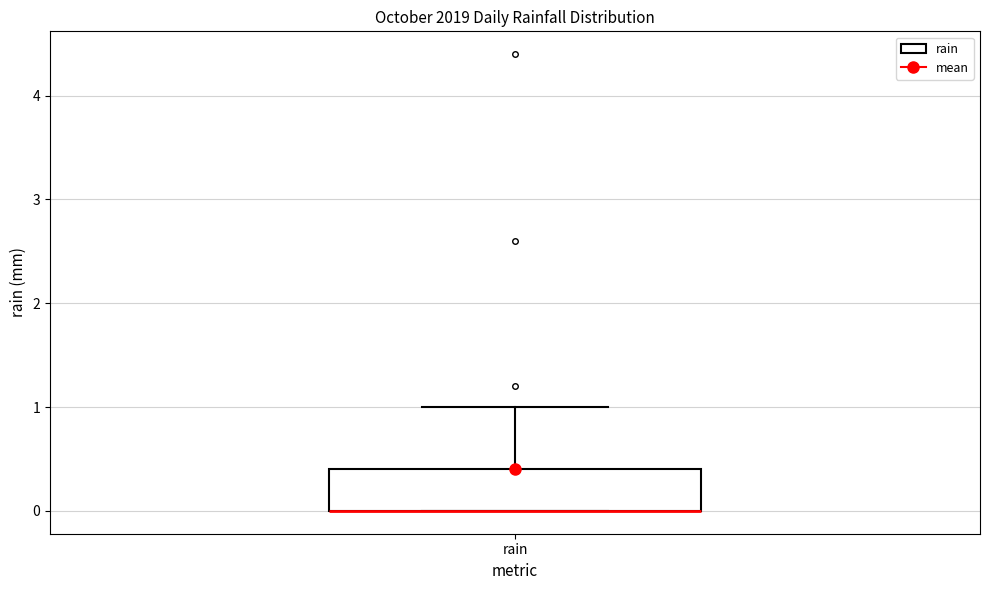

Transcribe this box plot: give where the median line is, the range the box spans, and where the two whiskers end, as read against the y-axis. The values are not printed on the chart, so give them approximately, as read against the axis.

median 0.0 (drawn on the box's lower edge), box 0.0 to 0.4, whiskers 0.0 to 1.0